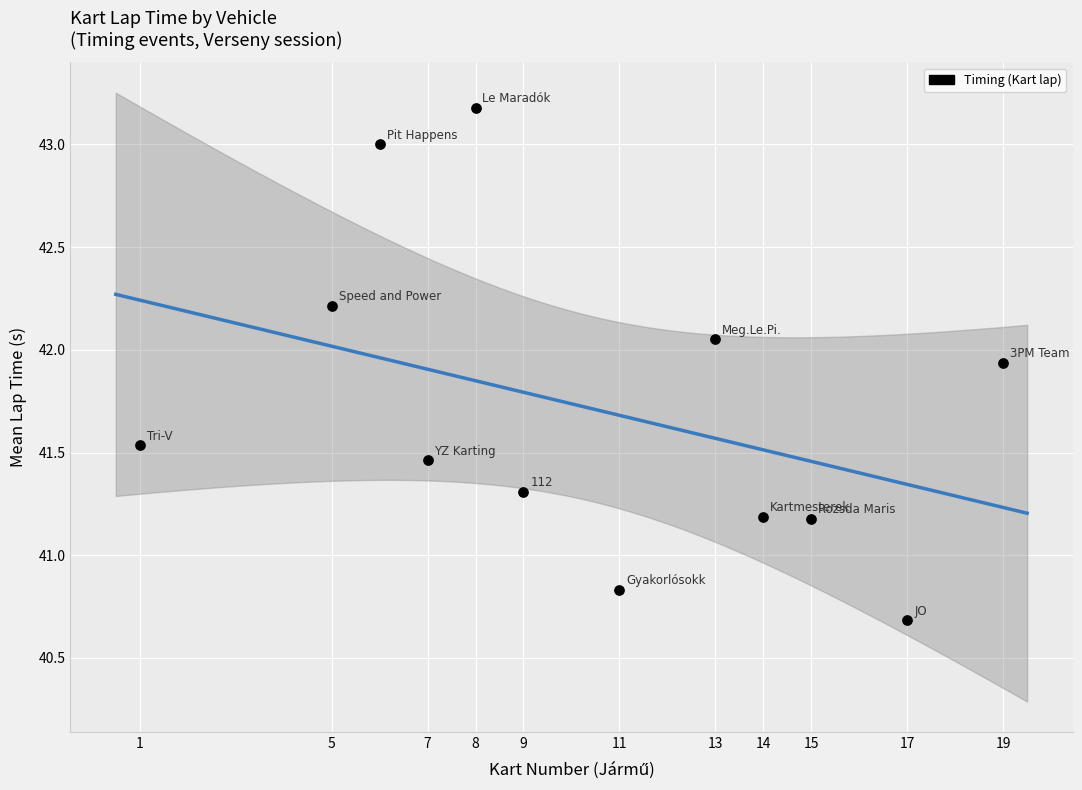

What is the average X value?

10.4